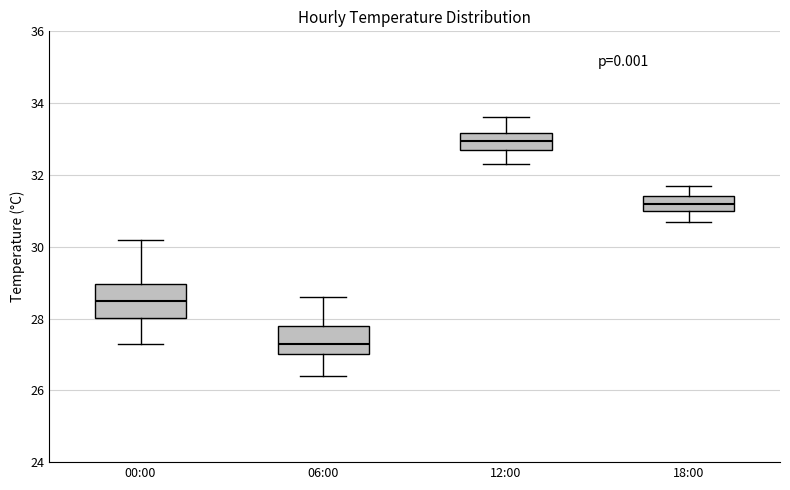

Which box's median line is the lowest?

06:00